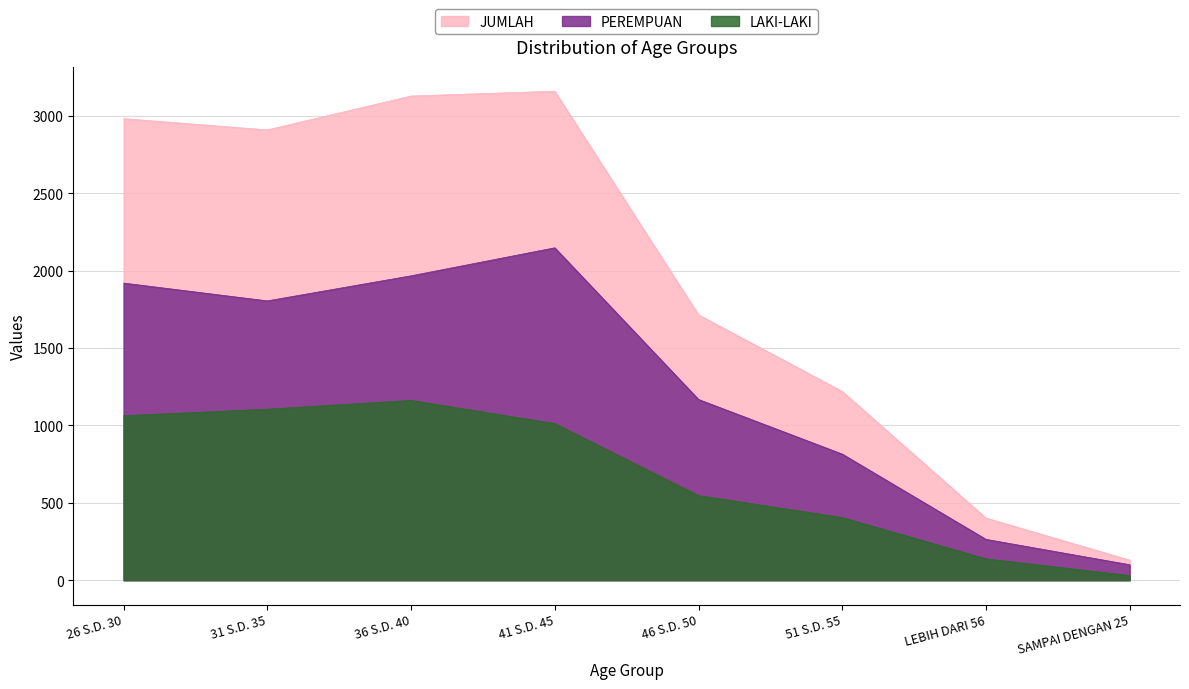

True or false: PEREMPUAN has more than 2 interior local peaks.

False